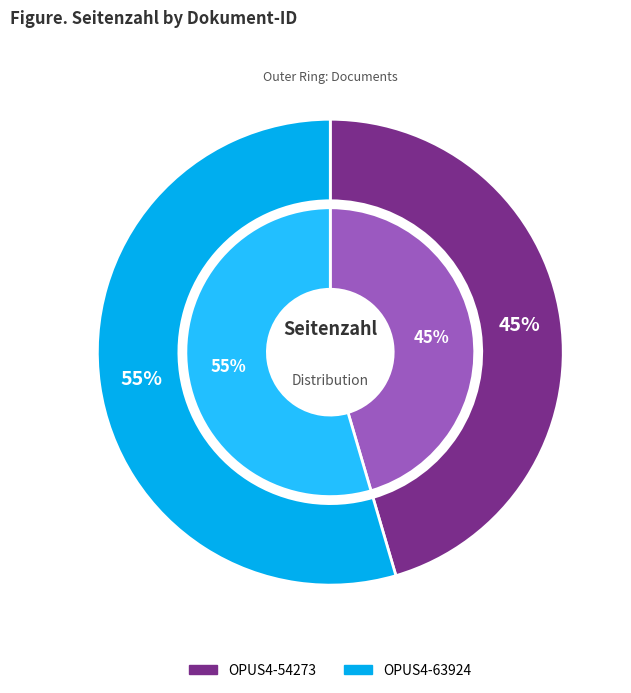

Is the sum of OPUS4-54273 and OPUS4-63924 greater than half?

Yes